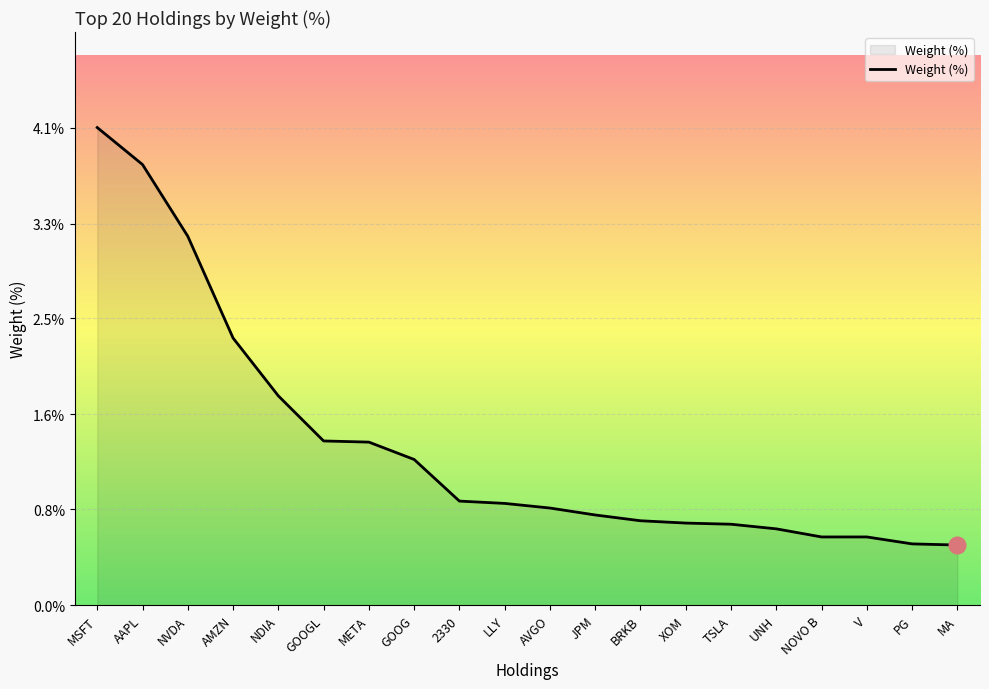

What position from the left is JPM?

12